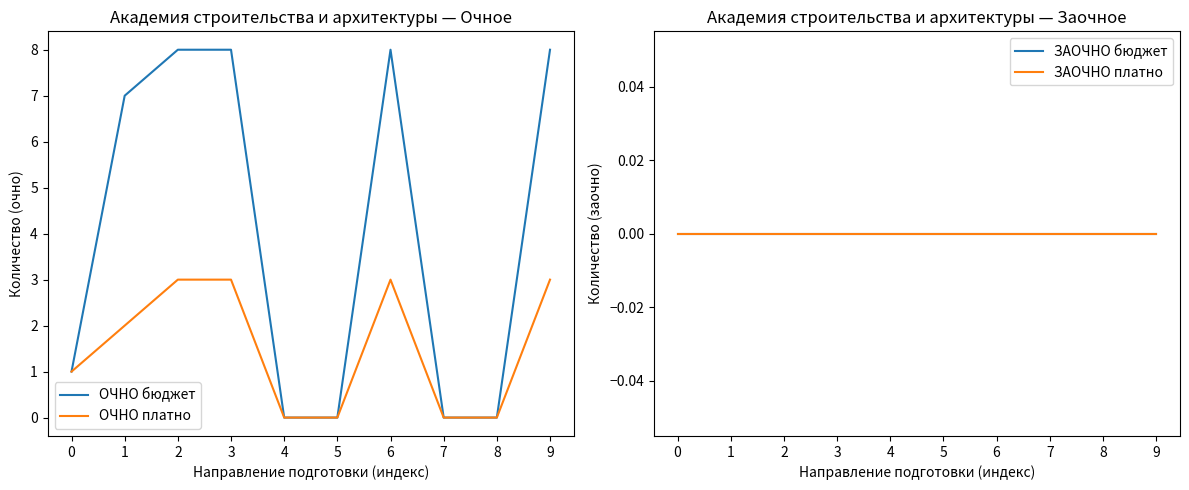

What is the value of the ОЧНО платно point at the 10th from the left?

3